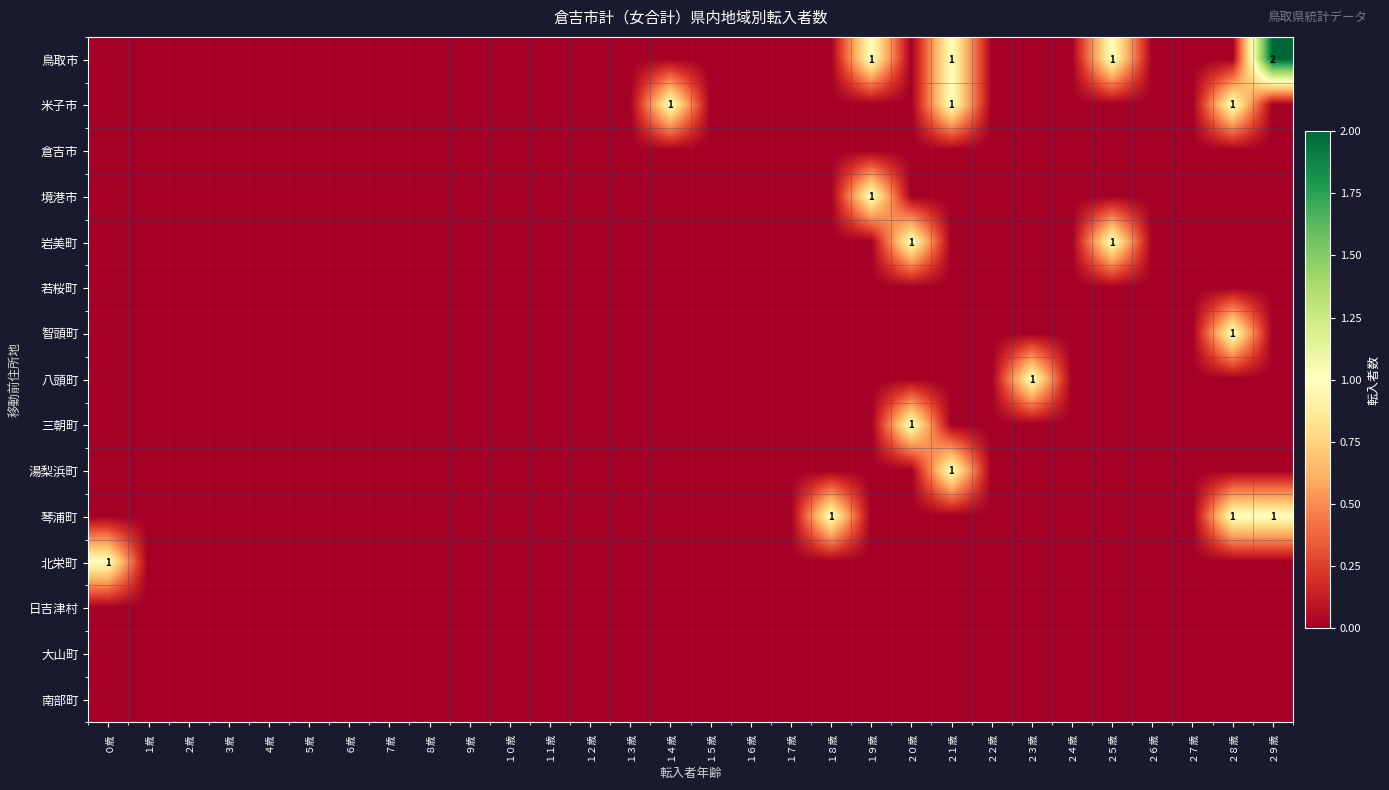

How many categories are shown in the chart?

30